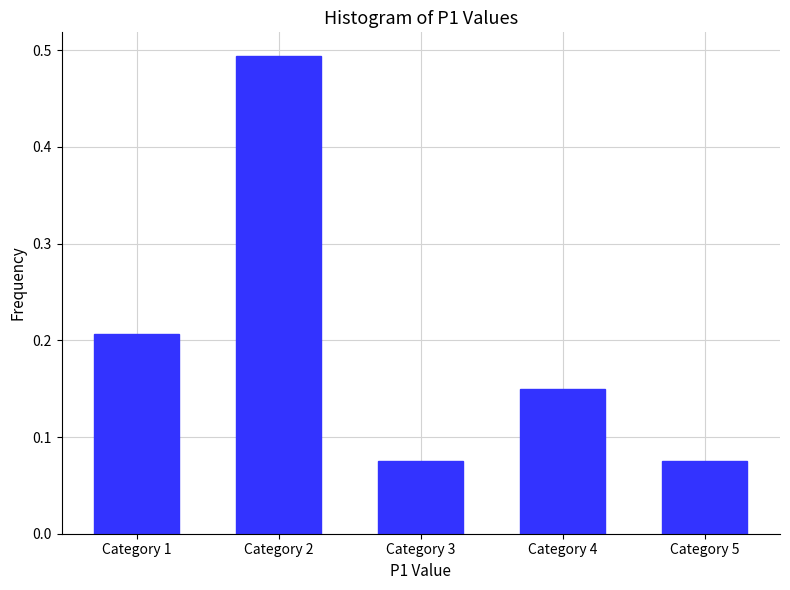

What is the sum of the values at Category 3 and Category 1?

0.3